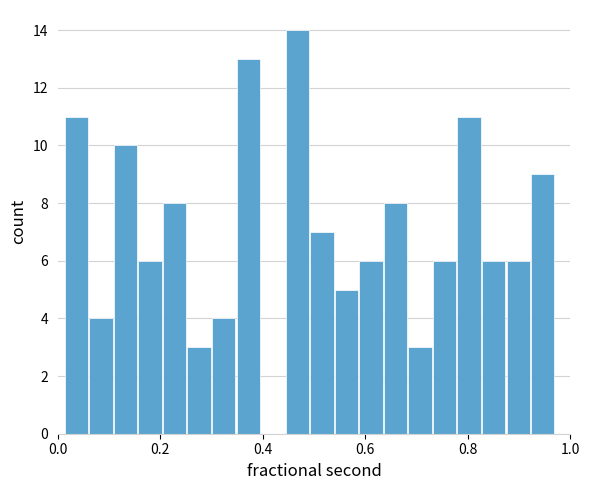

Around what value on the x-axis is the tallest bar? Give the approximate position of its centre, as read against the axis.

0.46